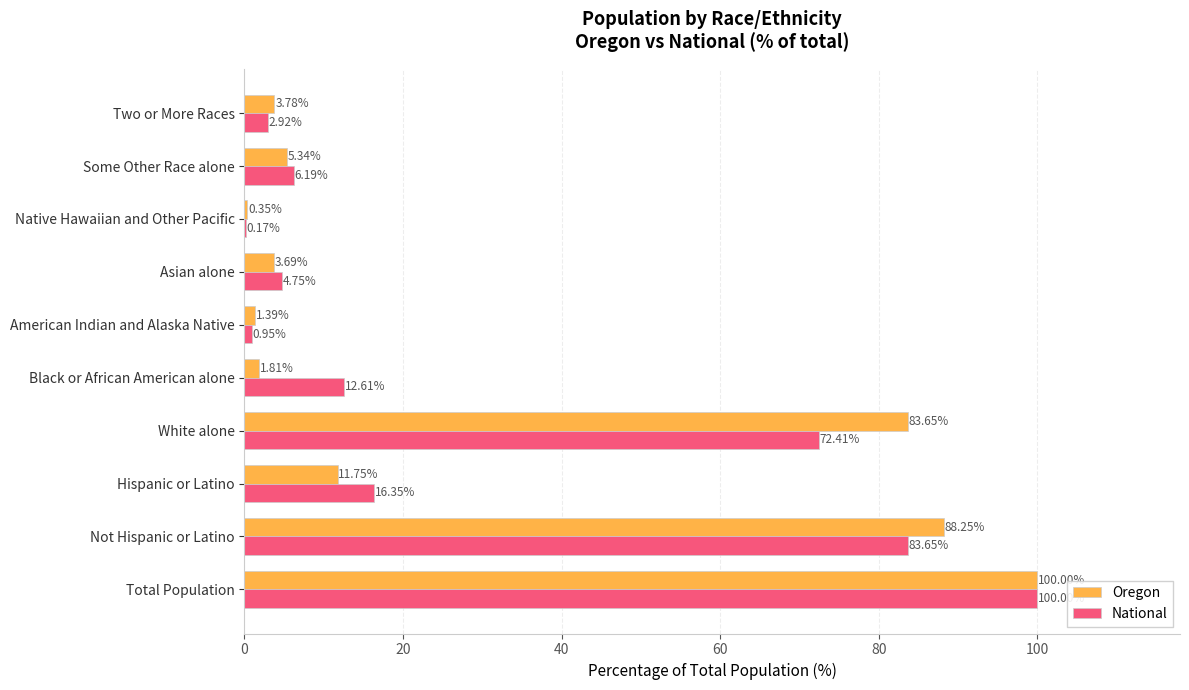

Is the value of Oregon at White alone greater than the value of National at Hispanic or Latino?

Yes